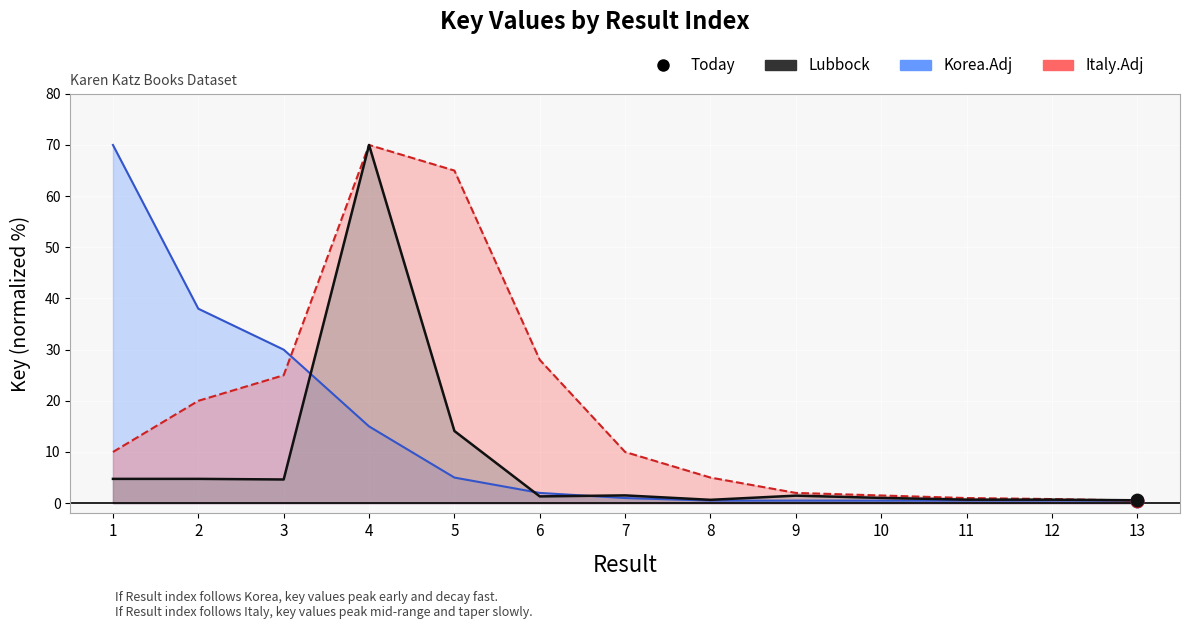

What is the change in value from 6 to 8?

-0.7